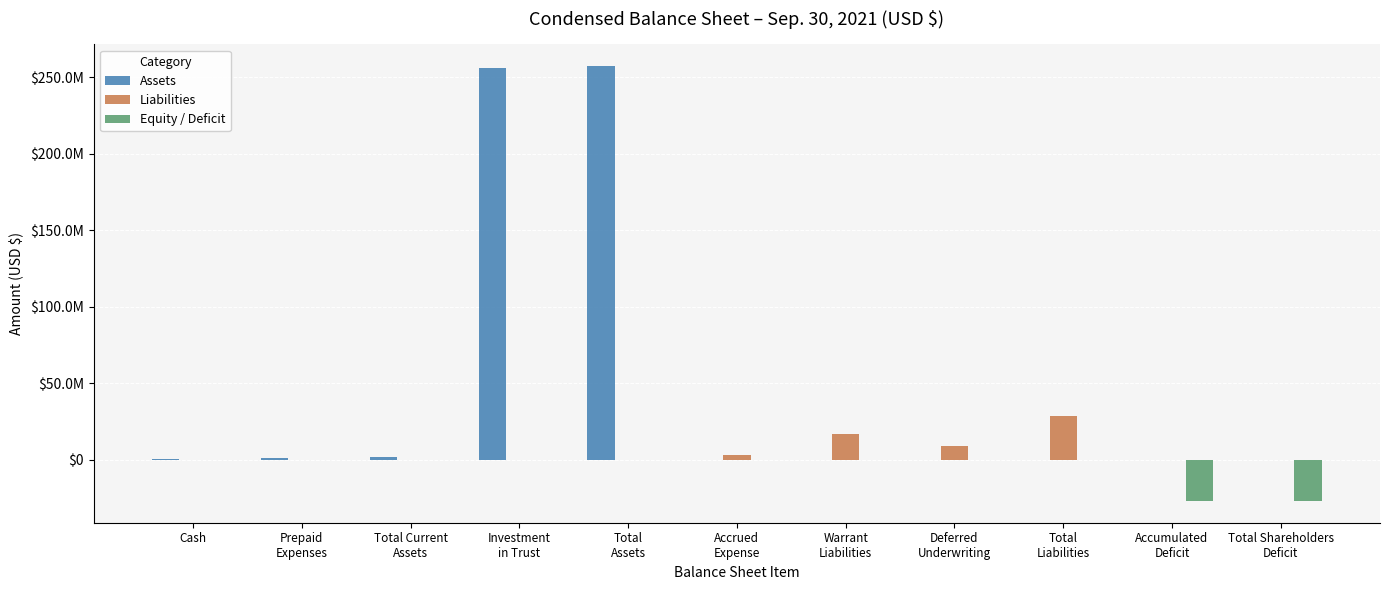

At how many categories does at least one series exceed 47810251?

2